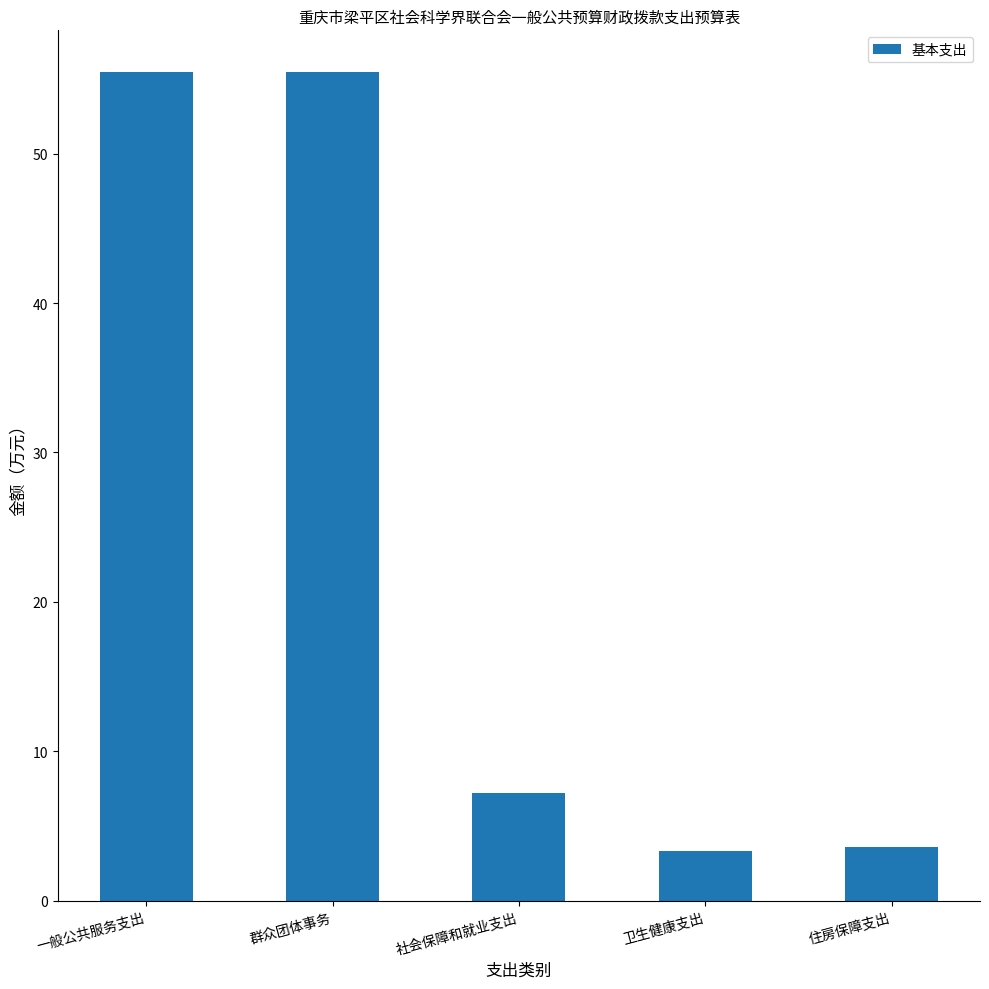

The value at 社会保障和就业支出 is 1.5. True or false?

False